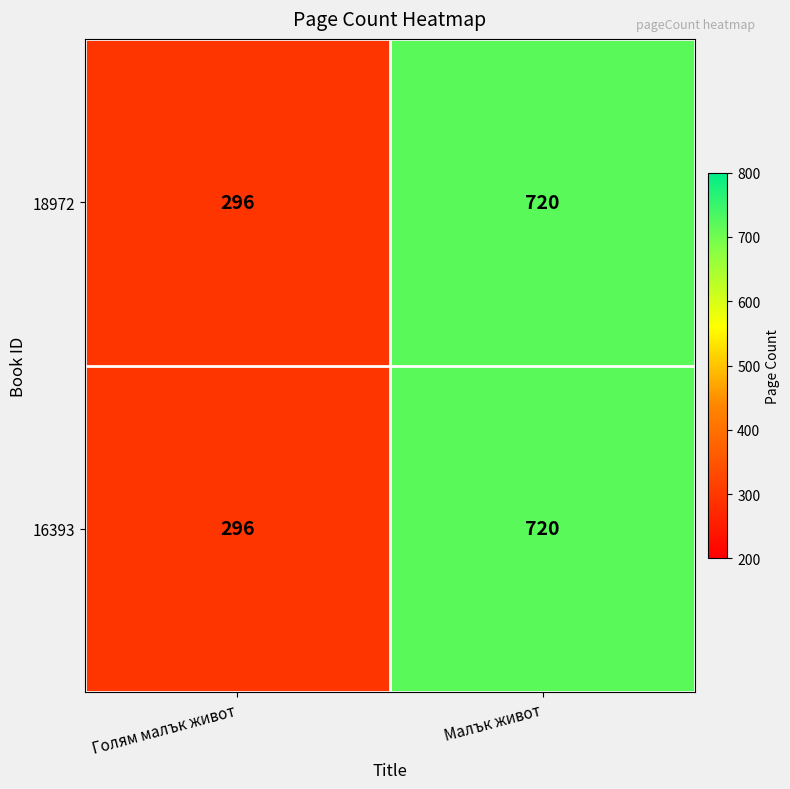

Reading right to left, list all the values displayed in this chart.

18972: Малък живот=720	Голям малък живот=296
16393: Малък живот=720	Голям малък живот=296